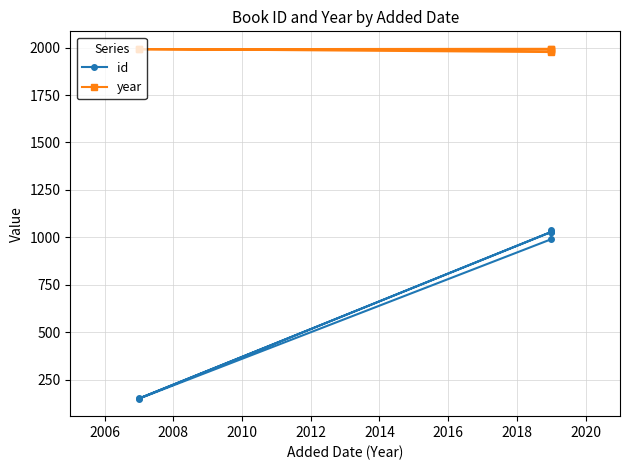

Which series has the widest spread of values?

id